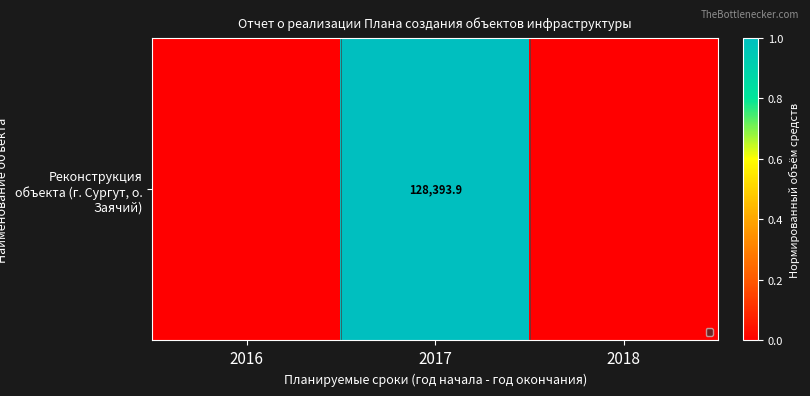

At which category does the chart reach its peak across all series?

2017